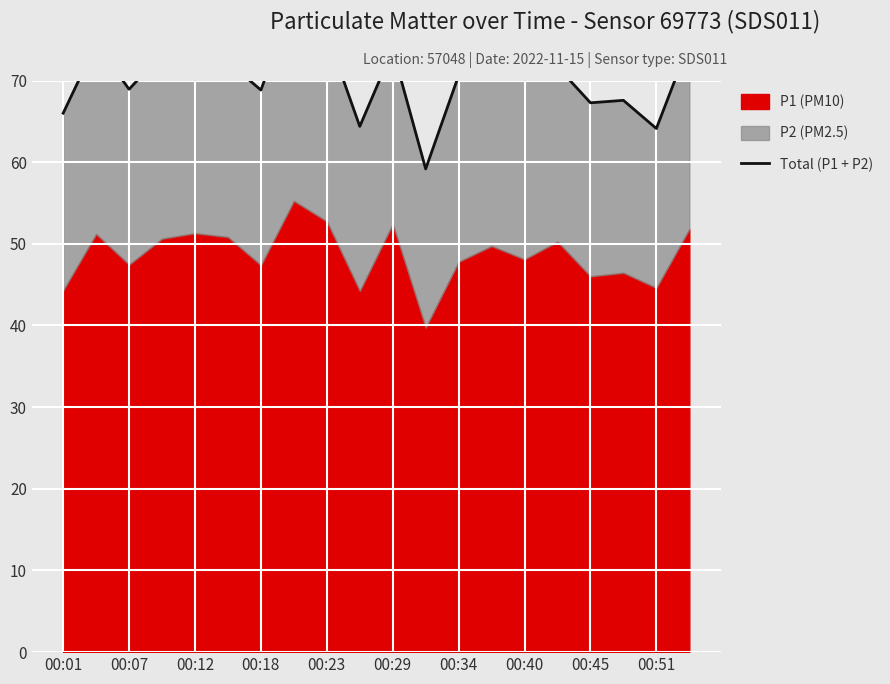

What is the sum of all values?

1410.0